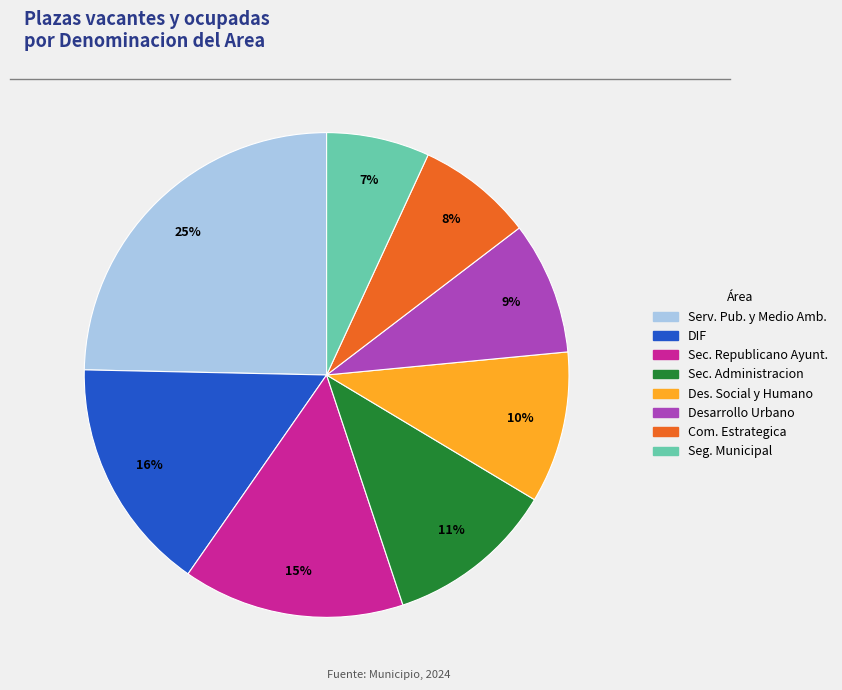

Does any single category account for the majority?

No